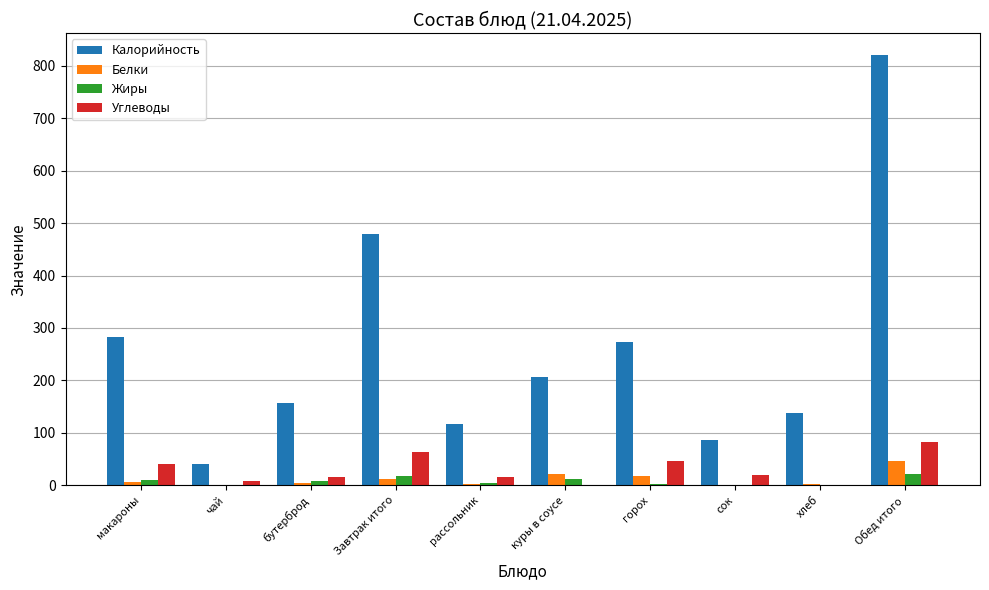

Which series has the largest total across all categories?

Калорийность